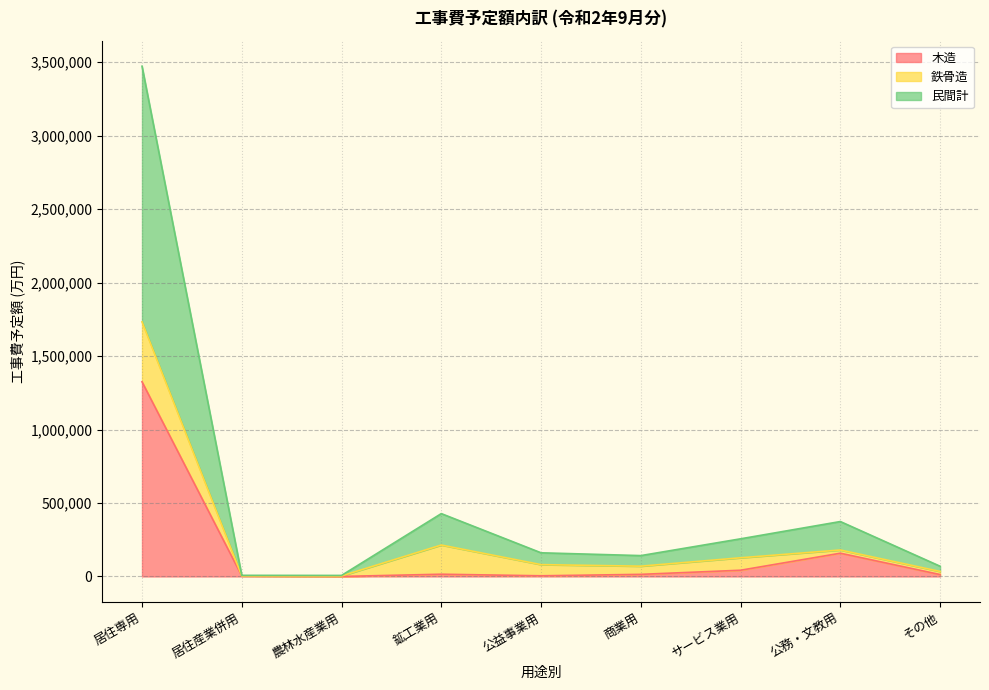

What is the sum of the 木造 values at 鉱工業用 and 農林水産業用?

15219